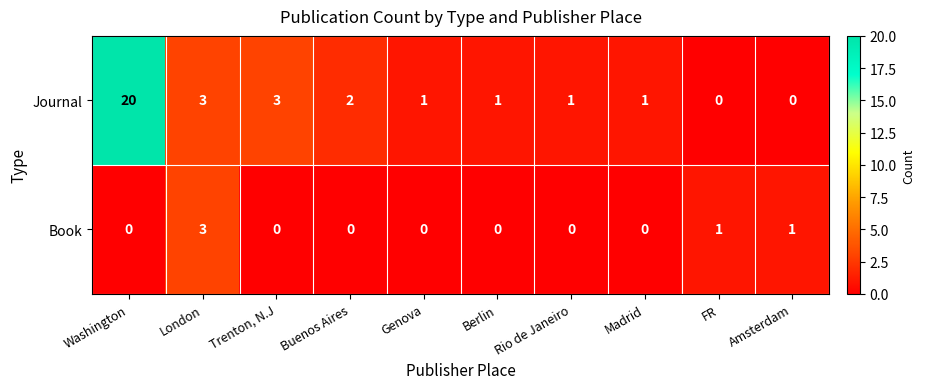

Rank the series at Washington from highest to lowest value.

Journal, Book